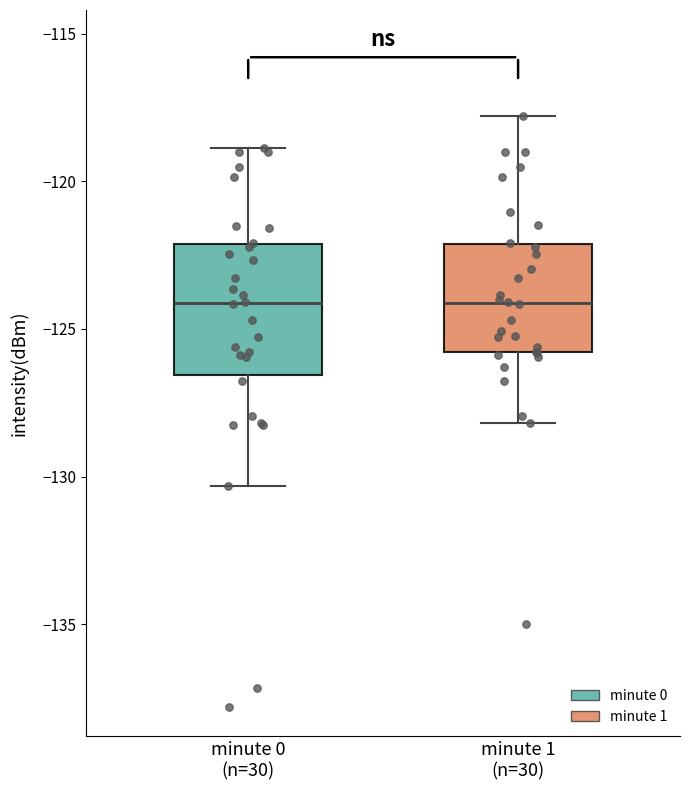

Reading left to right, transcribe this box plot: for each box, give where its median line is, the range the box spans, and where its two whiskers end, as read against the y-axis. The values are not printed on the chart, so give them approximately, as read against the axis.

minute 0 (n=30): median -124.0, box -126.5 to -122.0, whiskers -130.5 to -119.0
minute 1 (n=30): median -124.0, box -126.0 to -122.0, whiskers -128.0 to -118.0